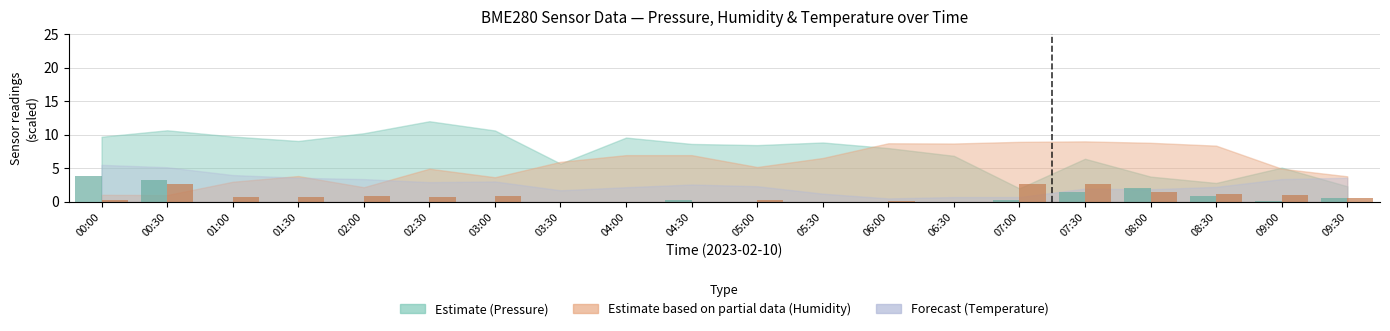

Rank the categories by Humidity bars value from highest to lowest.

07:00, 07:30, 00:30, 08:00, 08:30, 09:00, 02:00, 03:00, 02:30, 01:00, 01:30, 09:30, 00:00, 05:00, 06:00, 04:00, 04:30, 03:30, 05:30, 06:30